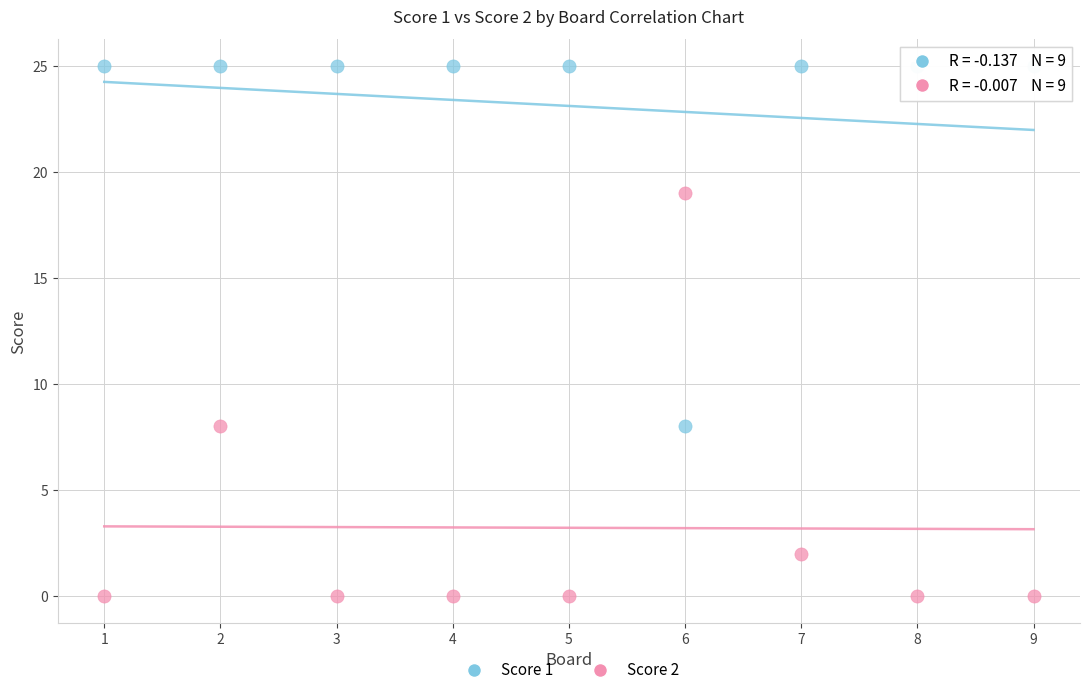

Across all data points, what is the range of X values (max minus min)?

8